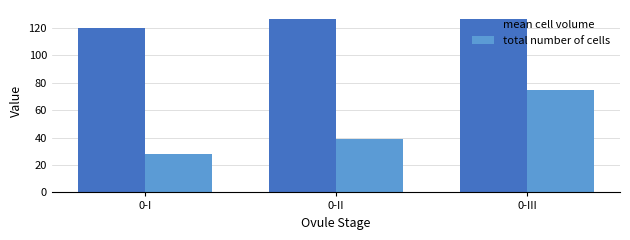

What are all the series names shown in the legend?

mean cell volume, total number of cells